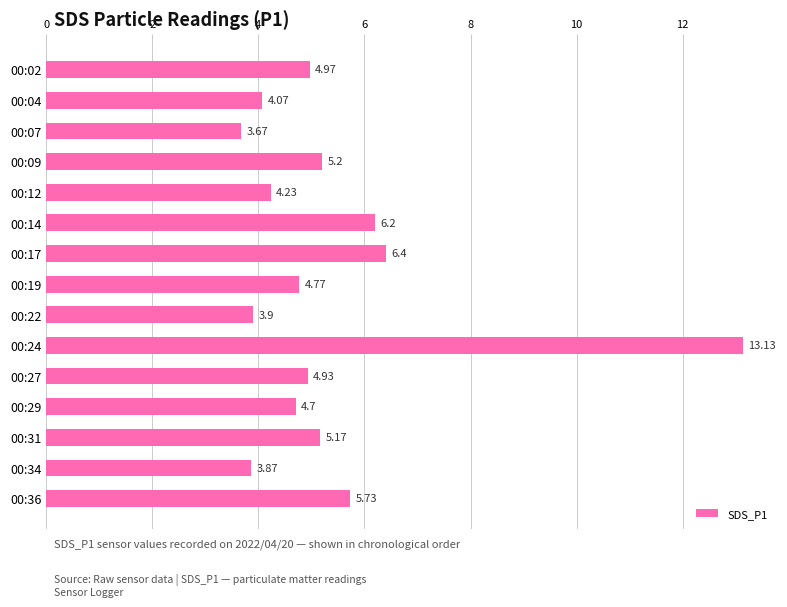

Which has a higher value, 00:07 or 00:14?

00:14